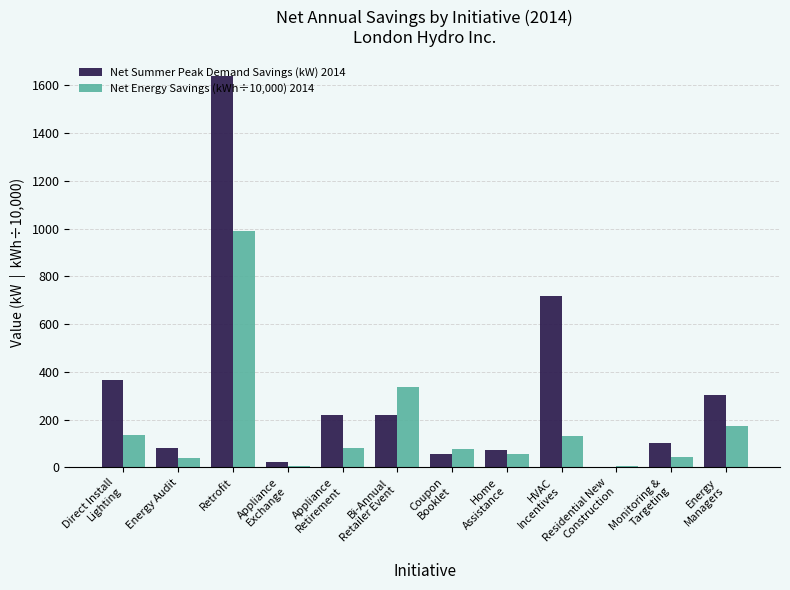

What is the maximum value shown in the chart?

1637.7